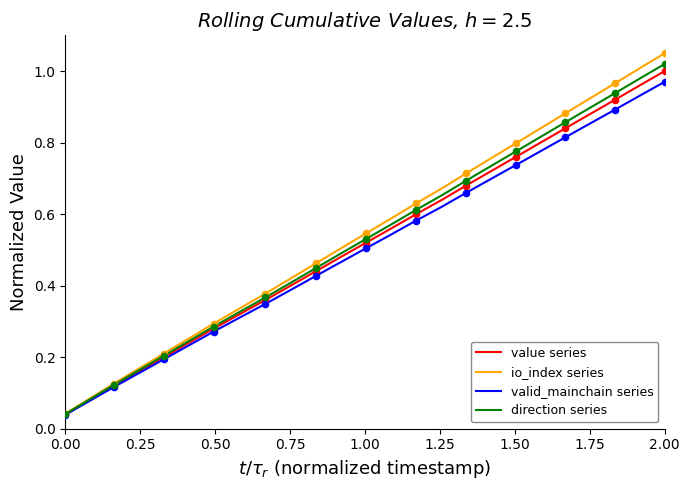

What are all the series names shown in the legend?

value series, io_index series, valid_mainchain series, direction series